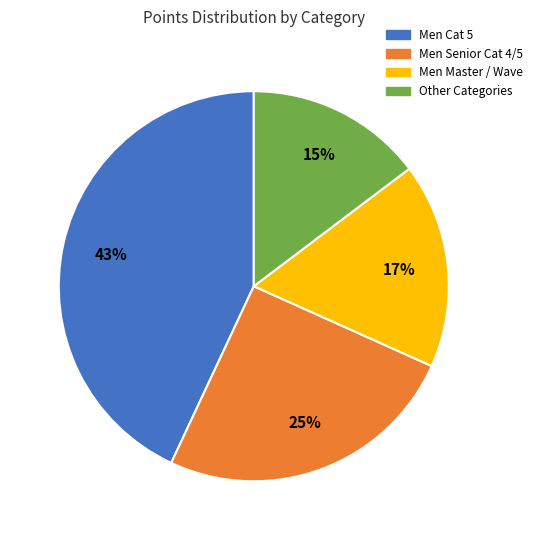

To the nearest percent, what portion does Other Categories represent?

15%